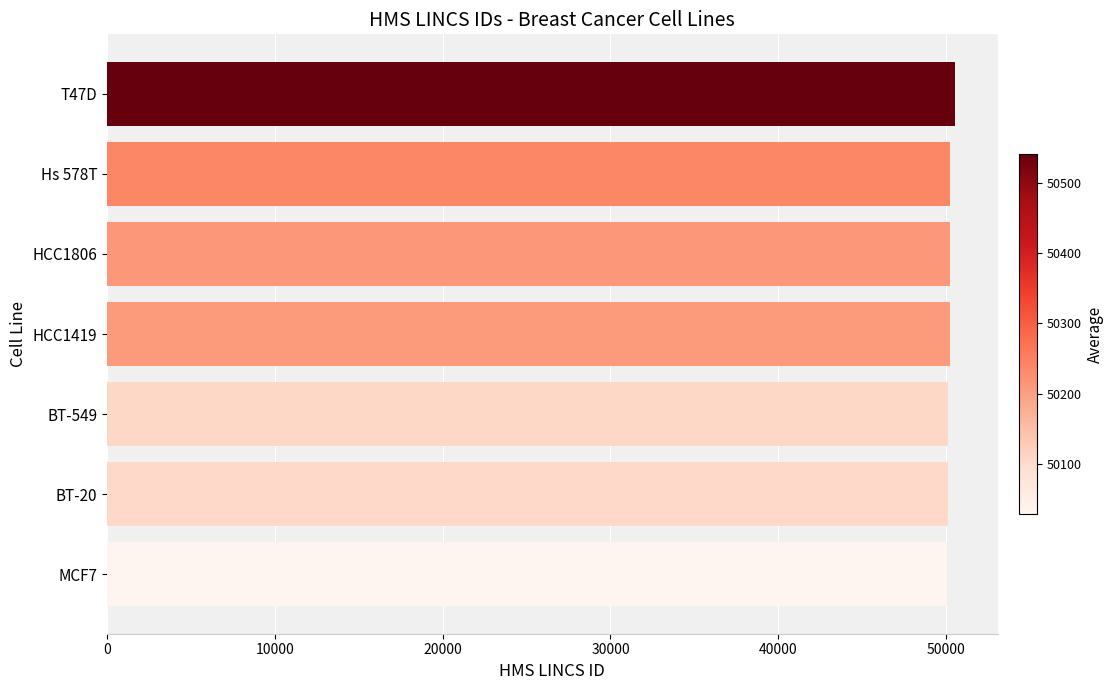

What is the maximum value shown in the chart?

50541